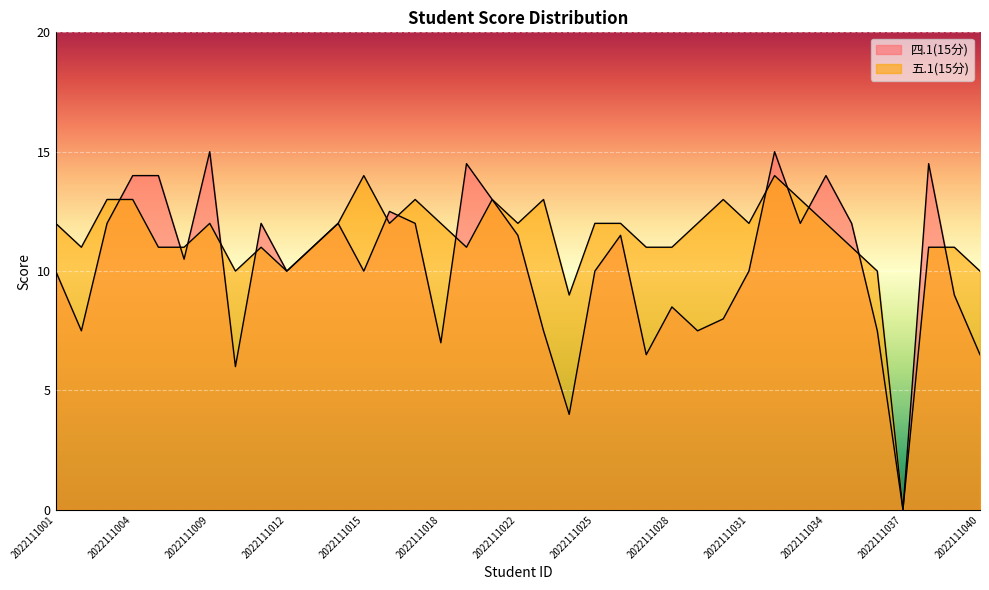

Which has a higher value, 2022111035 or 2022111004?

2022111004